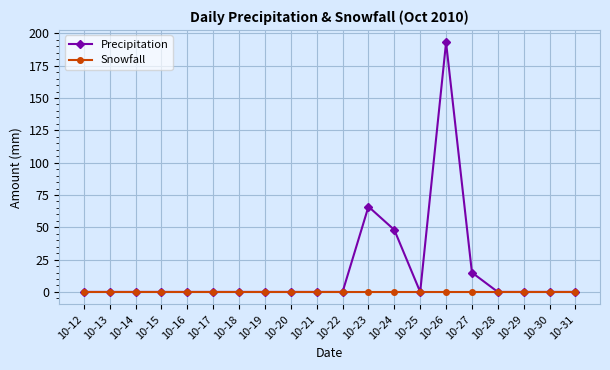

What is the maximum value for Precipitation?

193